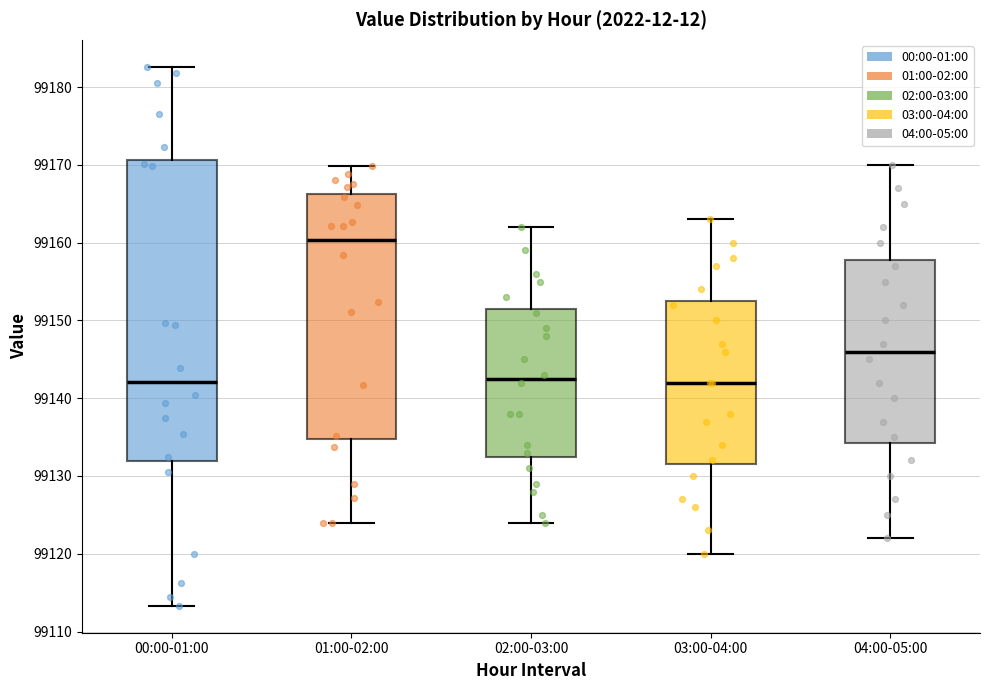

Which box is the tallest, from its lower edge to its upper edge?

00:00-01:00